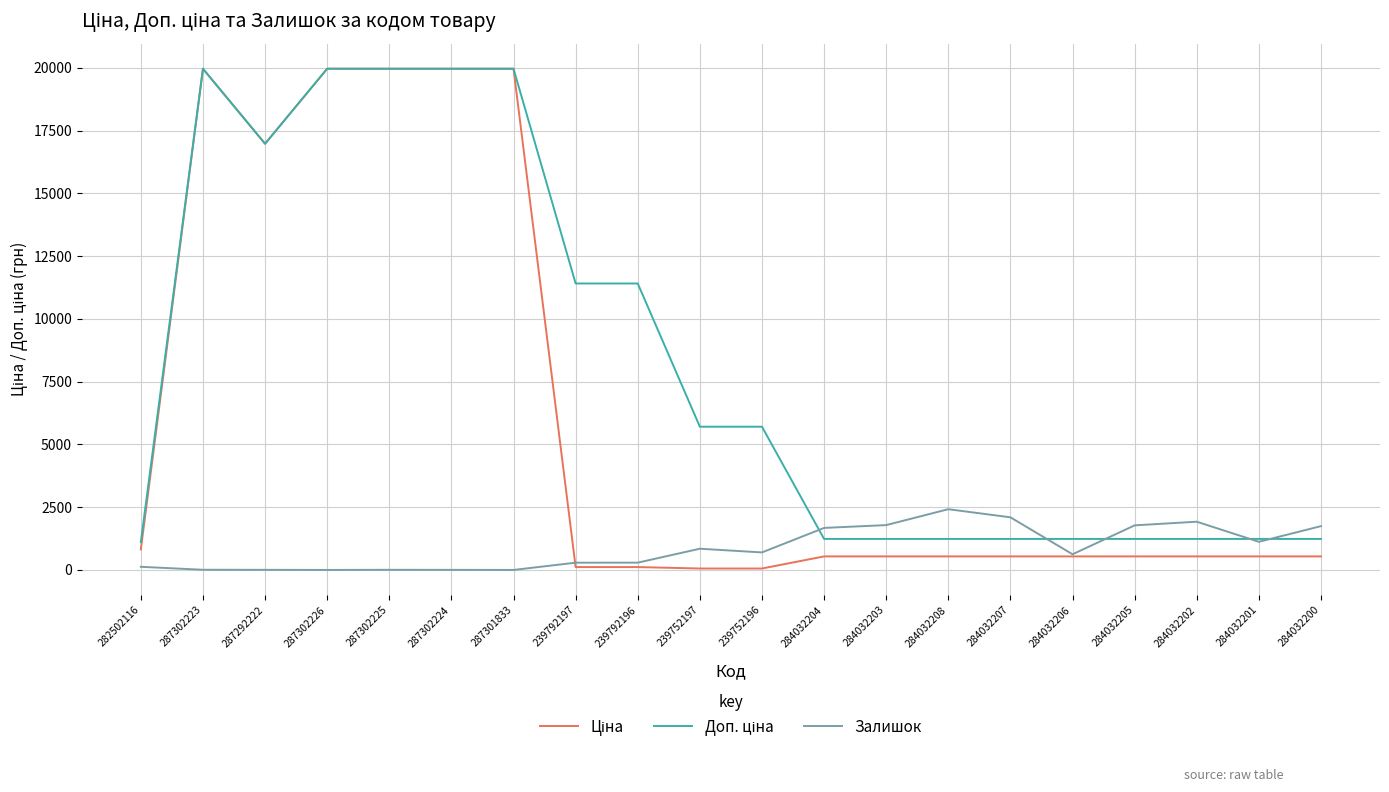

What is the greatest value displayed?

19964.2